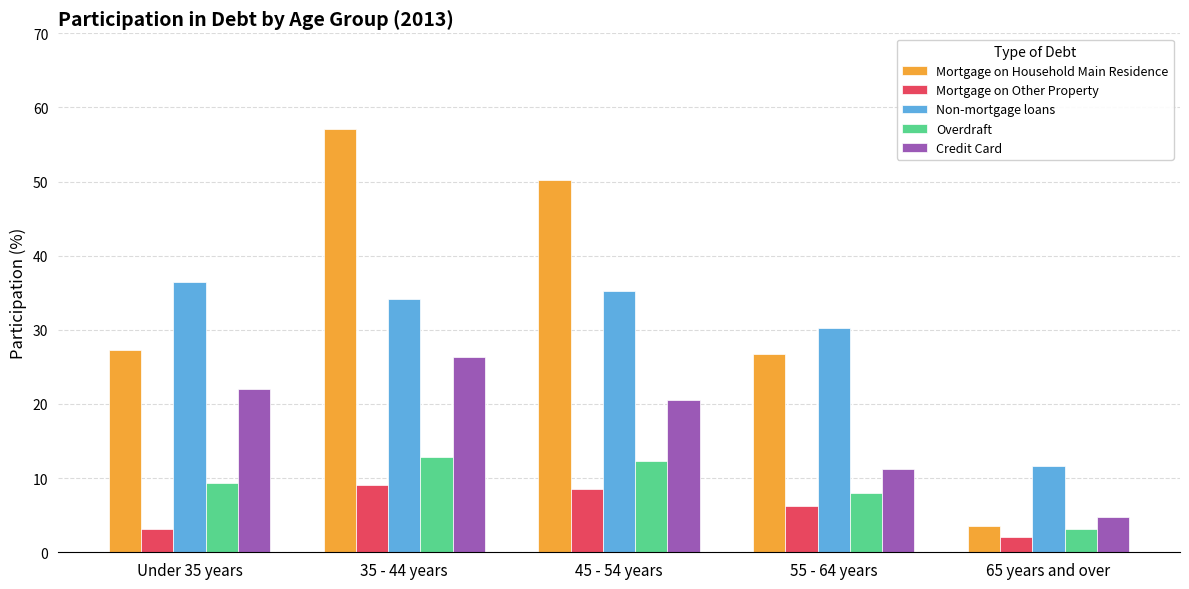

What are all the series names shown in the legend?

Mortgage on Household Main Residence, Mortgage on Other Property, Non-mortgage loans, Overdraft, Credit Card